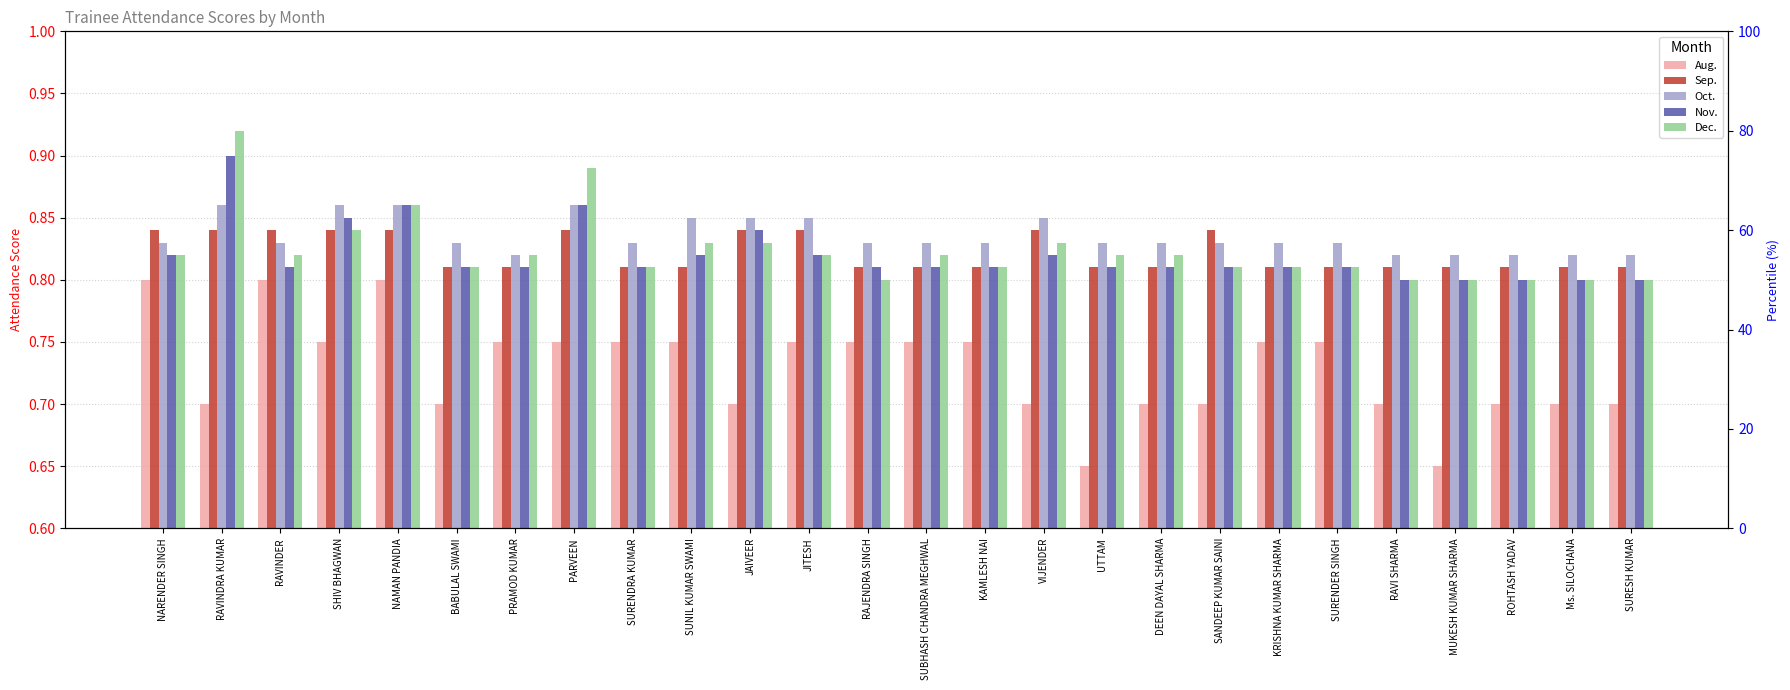

What is the value of the Sep. bar at the 5th from the left?

0.8